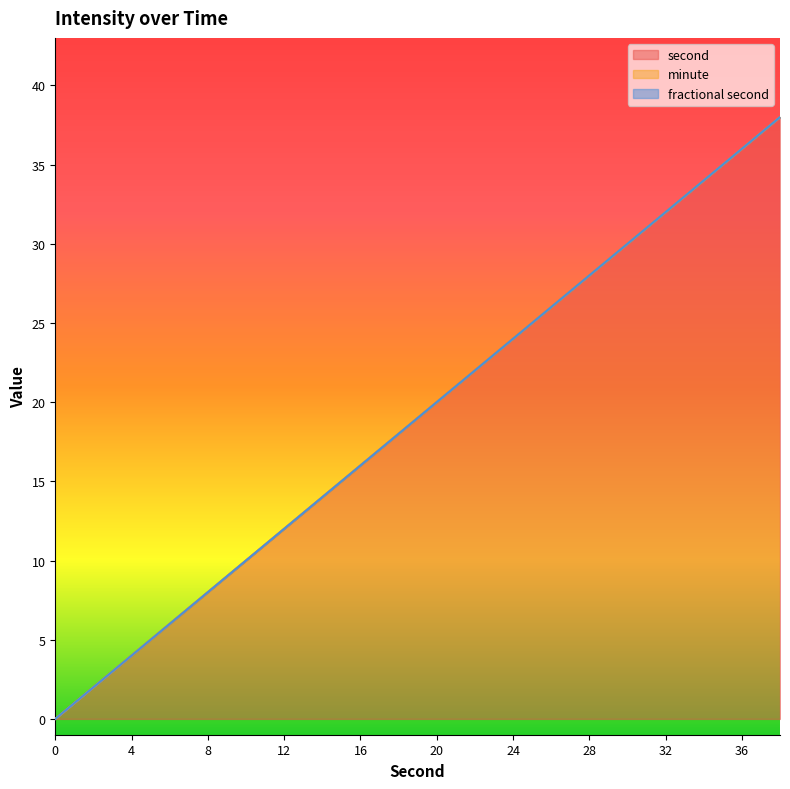

Is it true that second equals -24 at 0?

False